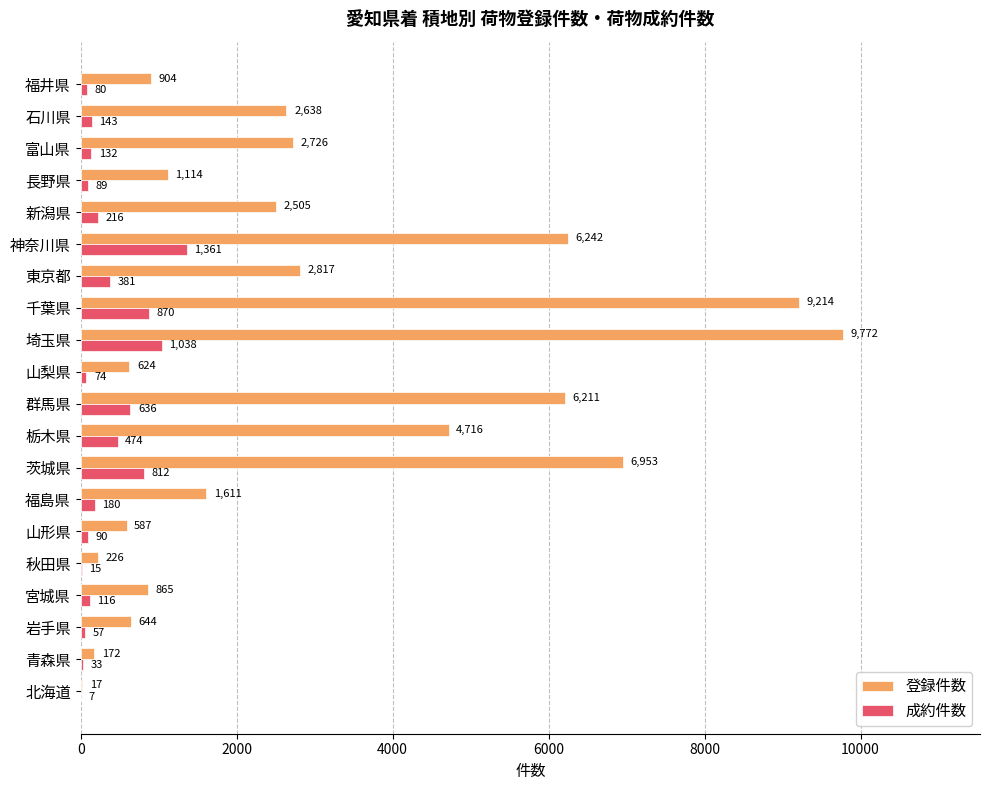

True or false: 登録件数 has a value of 565 at 長野県.

False